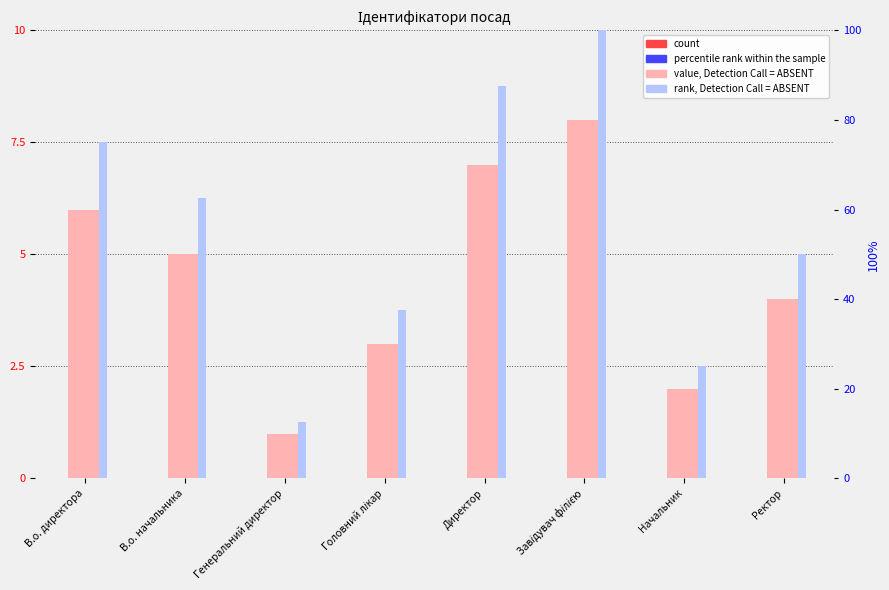

List the series in order of their overall mean, highest first.

Нормалізований ранг, Ідентифікатор